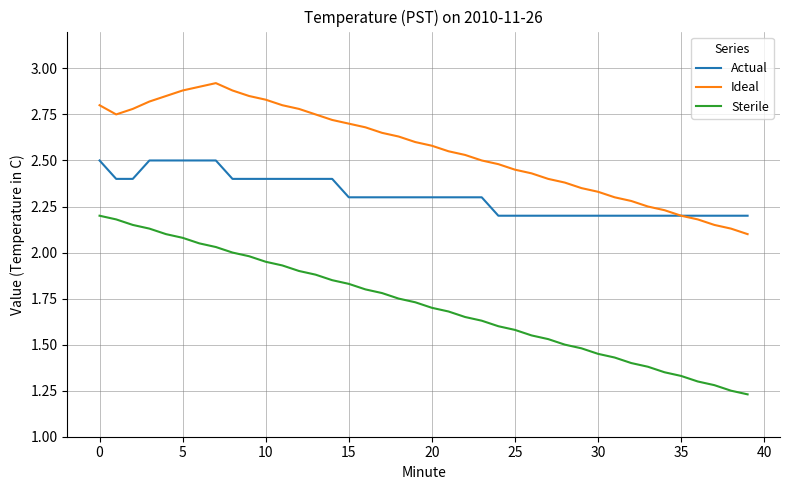

List the series in order of their overall mean, highest first.

Ideal, Actual, Sterile